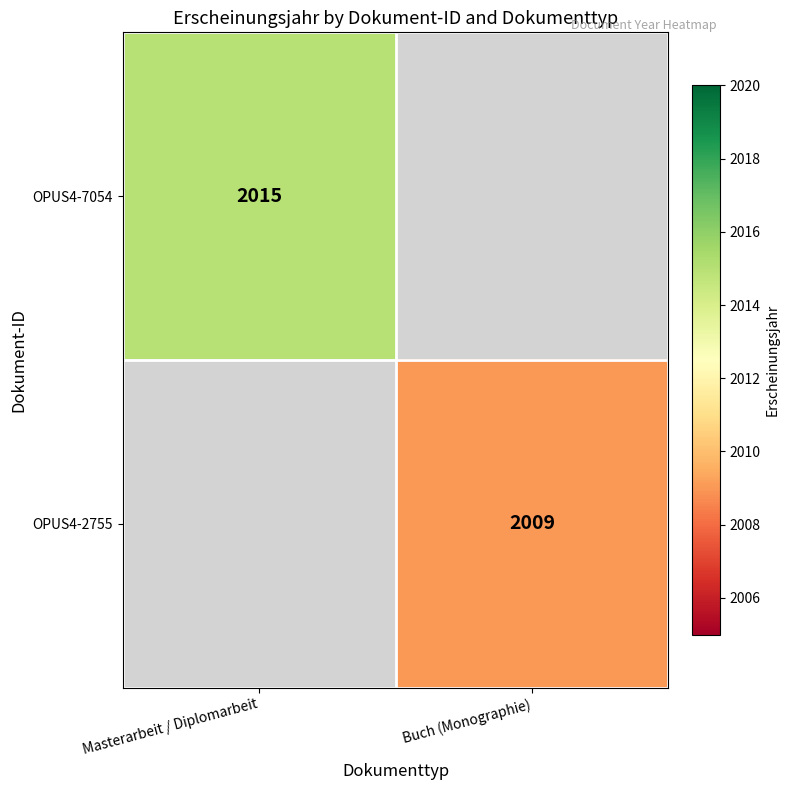

True or false: OPUS4-2755 has a value of 2009 at Buch (Monographie).

True